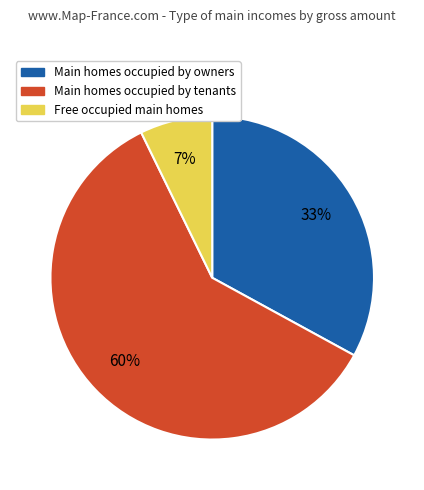

To the nearest percent, what is the difference between the largest and smallest slice percentages?

53%